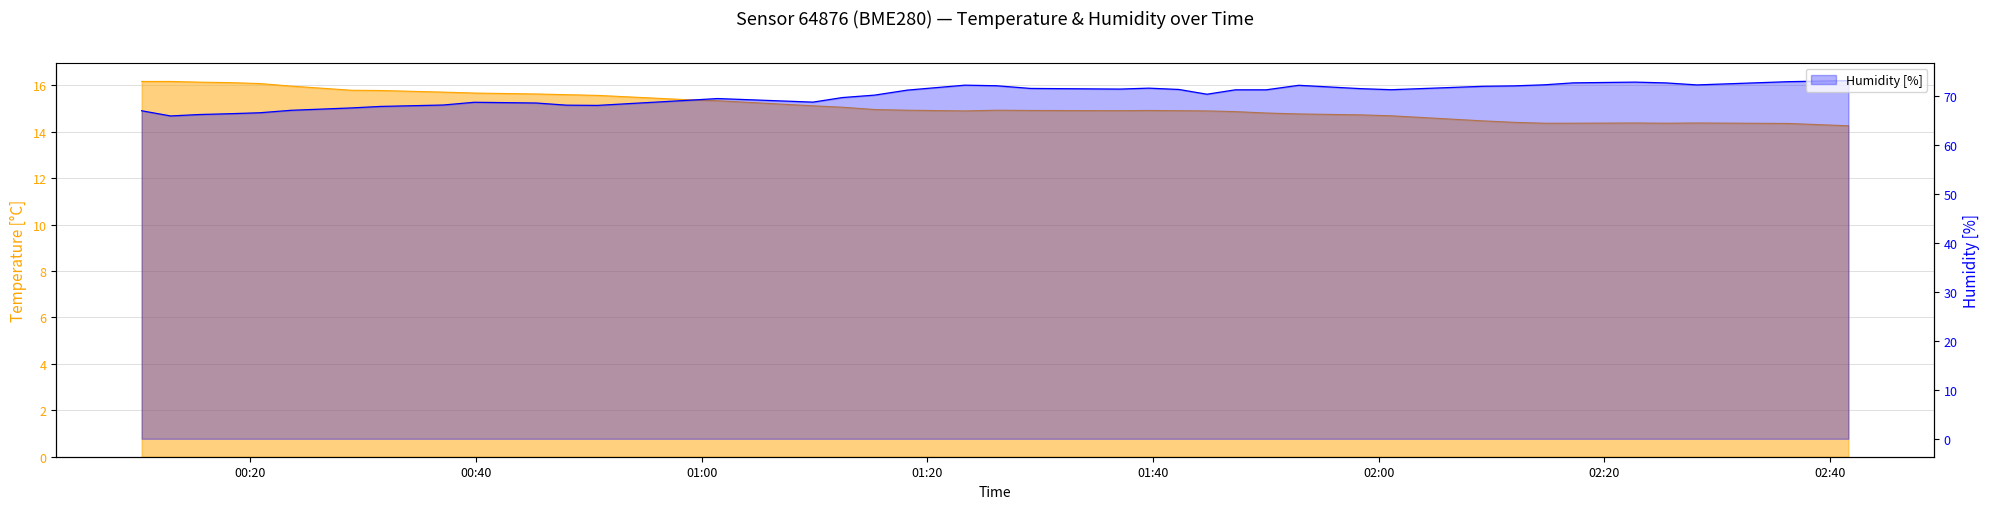

What is the maximum value for Humidity [%]?

73.1